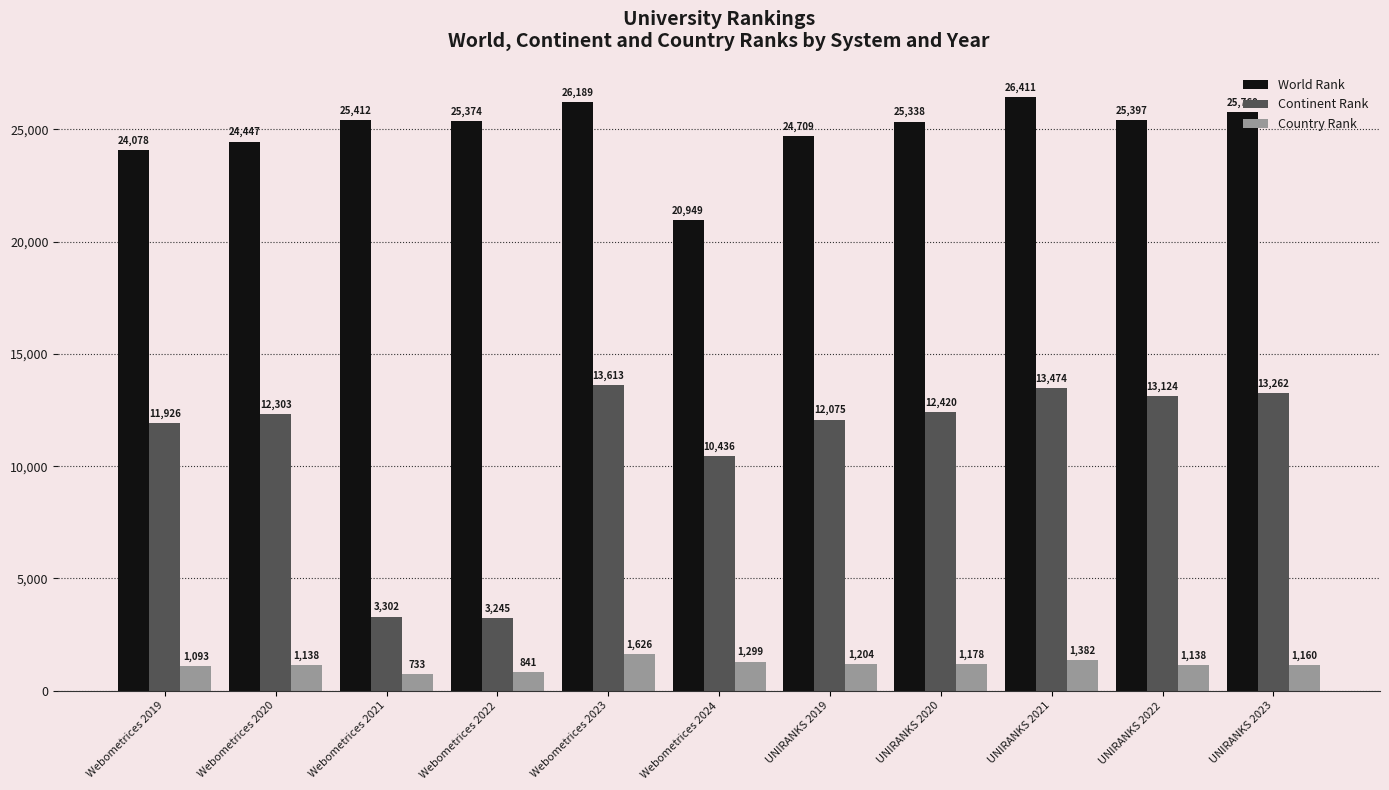

How many data points in Country Rank are less than 1160?

5